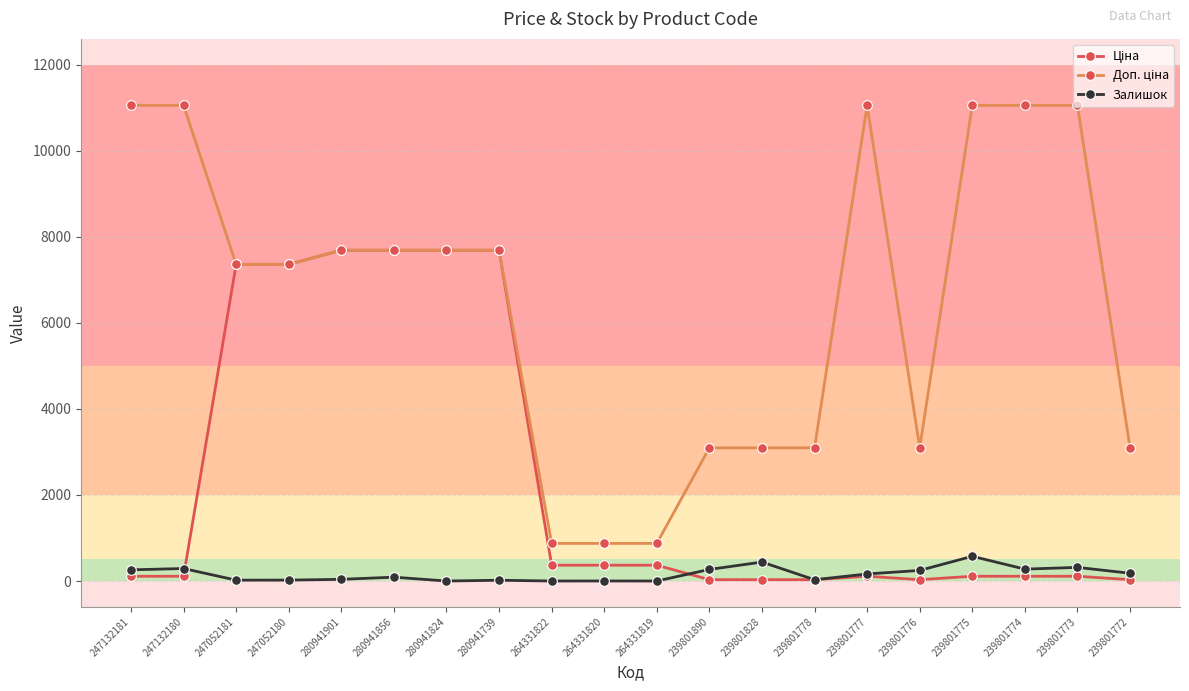

What is the greatest value displayed?

11055.0